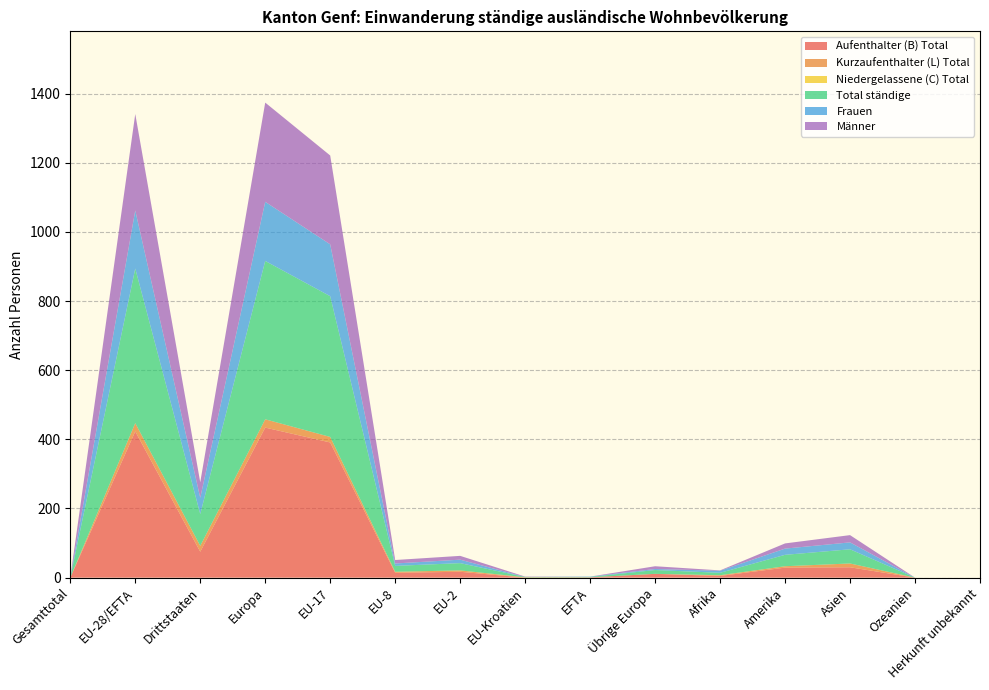

Reading right to left, list all the values displayed in this chart.

Aufenthalter (B) Total: Herkunft unbekannt=0	Ozeanien=0	Asien=30	Amerika=29	Afrika=5	Übrige Europa=11	EFTA=1	EU-Kroatien=0	EU-2=17	EU-8=14	EU-17=391	Europa=434	Drittstaaten=75	EU-28/EFTA=423	Gesamttotal=0
Kurzaufenthalter (L) Total: Herkunft unbekannt=0	Ozeanien=0	Asien=11	Amerika=4	Afrika=2	Übrige Europa=0	EFTA=0	EU-Kroatien=1	EU-2=4	EU-8=3	EU-17=16	Europa=24	Drittstaaten=17	EU-28/EFTA=24	Gesamttotal=0
Niedergelassene (C) Total: Herkunft unbekannt=0	Ozeanien=0	Asien=0	Amerika=0	Afrika=0	Übrige Europa=0	EFTA=0	EU-Kroatien=0	EU-2=0	EU-8=0	EU-17=0	Europa=0	Drittstaaten=0	EU-28/EFTA=0	Gesamttotal=0
Total ständige: Herkunft unbekannt=0	Ozeanien=0	Asien=41	Amerika=33	Afrika=7	Übrige Europa=11	EFTA=1	EU-Kroatien=1	EU-2=21	EU-8=17	EU-17=407	Europa=458	Drittstaaten=92	EU-28/EFTA=447	Gesamttotal=0
Frauen: Herkunft unbekannt=0	Ozeanien=0	Asien=20	Amerika=18	Afrika=6	Übrige Europa=3	EFTA=1	EU-Kroatien=0	EU-2=10	EU-8=7	EU-17=150	Europa=171	Drittstaaten=47	EU-28/EFTA=168	Gesamttotal=0
Männer: Herkunft unbekannt=0	Ozeanien=0	Asien=21	Amerika=15	Afrika=1	Übrige Europa=8	EFTA=0	EU-Kroatien=1	EU-2=11	EU-8=10	EU-17=257	Europa=287	Drittstaaten=45	EU-28/EFTA=279	Gesamttotal=0